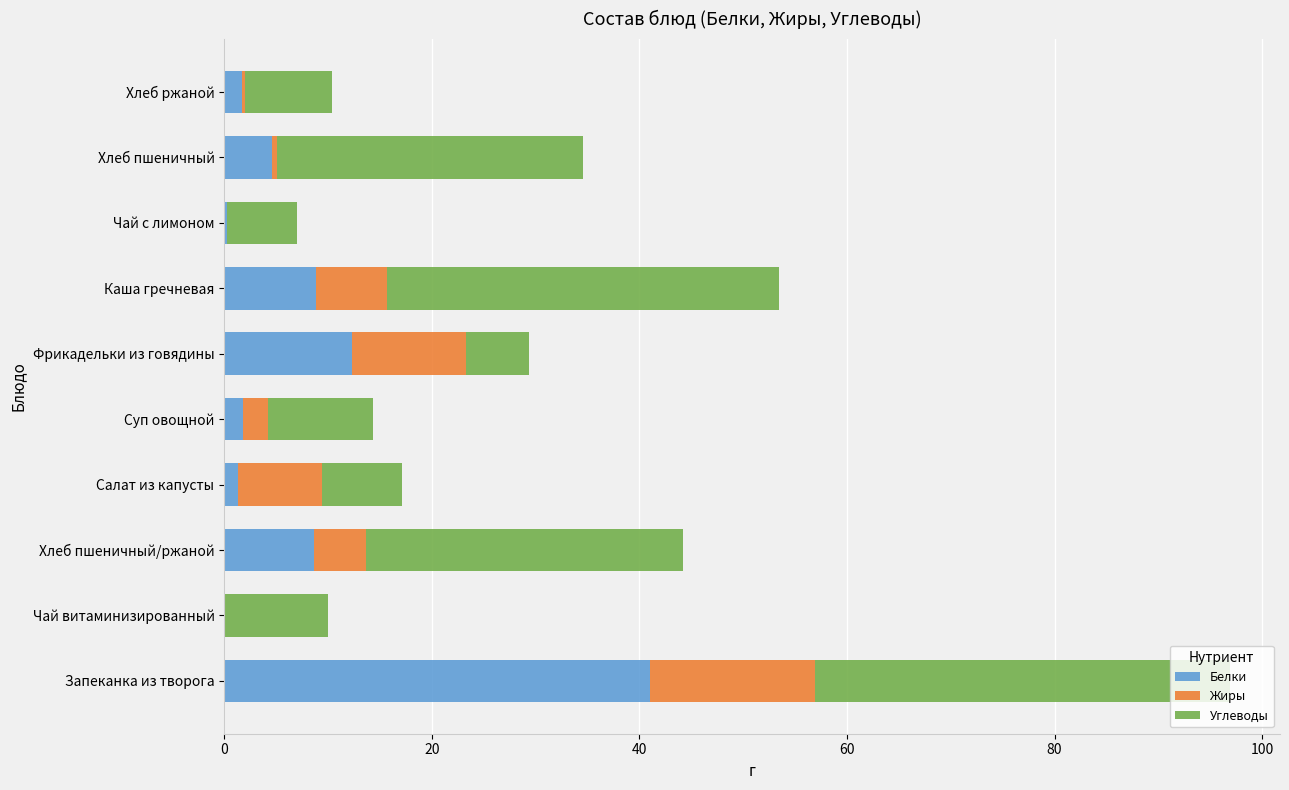

What is the highest value of the Белки series?

41.0